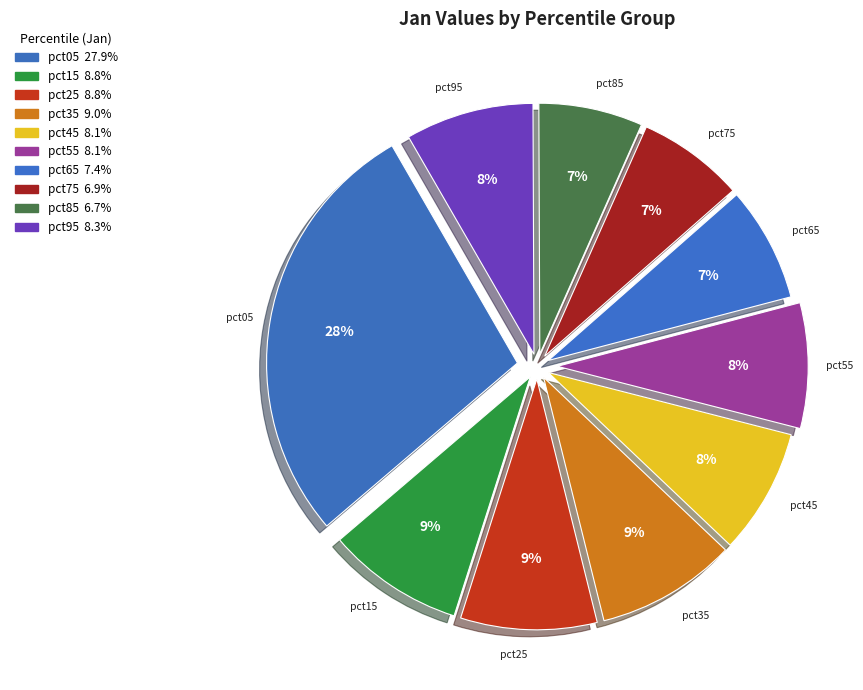

Count the number of slices in the pie.

10